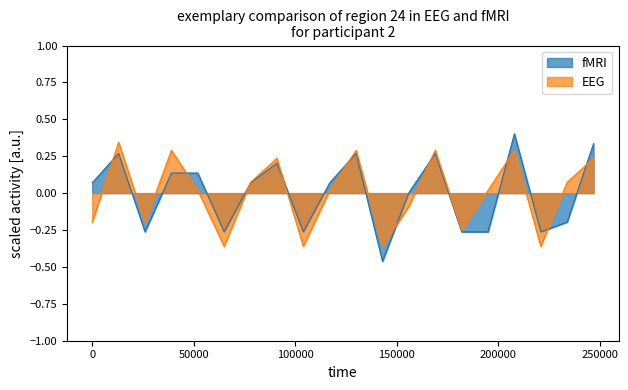

What is the greatest value displayed?

0.4